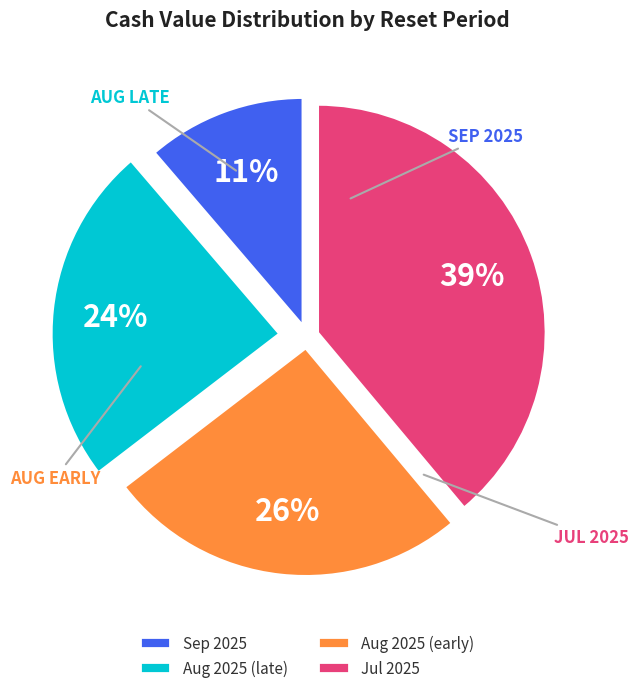

What percentage is the Sep 2025 slice, to the nearest percent?

11%